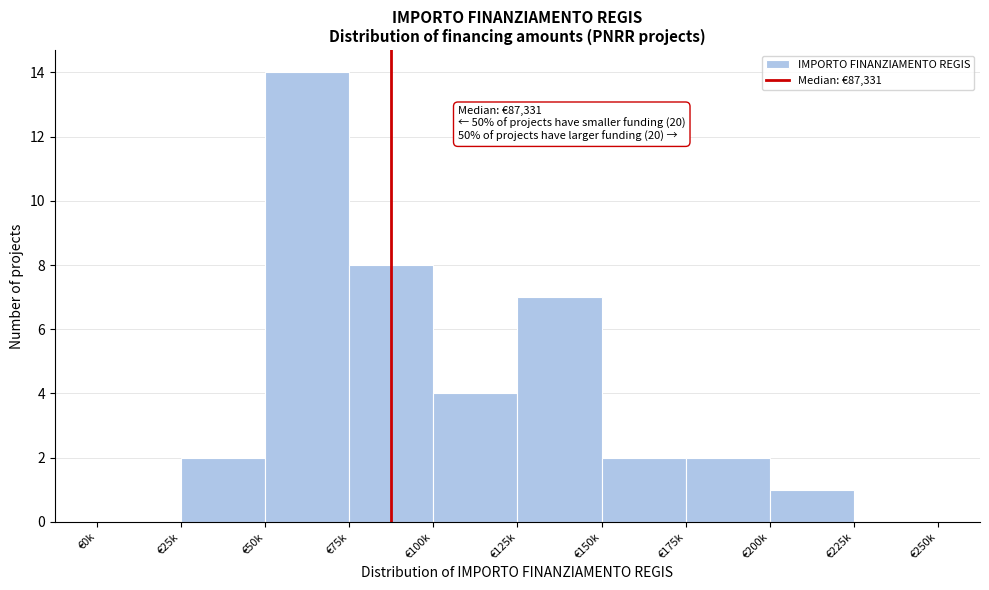

Reading right to left, transcribe all the data shown in this chart.

€225k=0	€200k=1	€175k=2	€150k=2	€125k=7	€100k=4	€75k=8	€50k=14	€25k=2	€0k=0